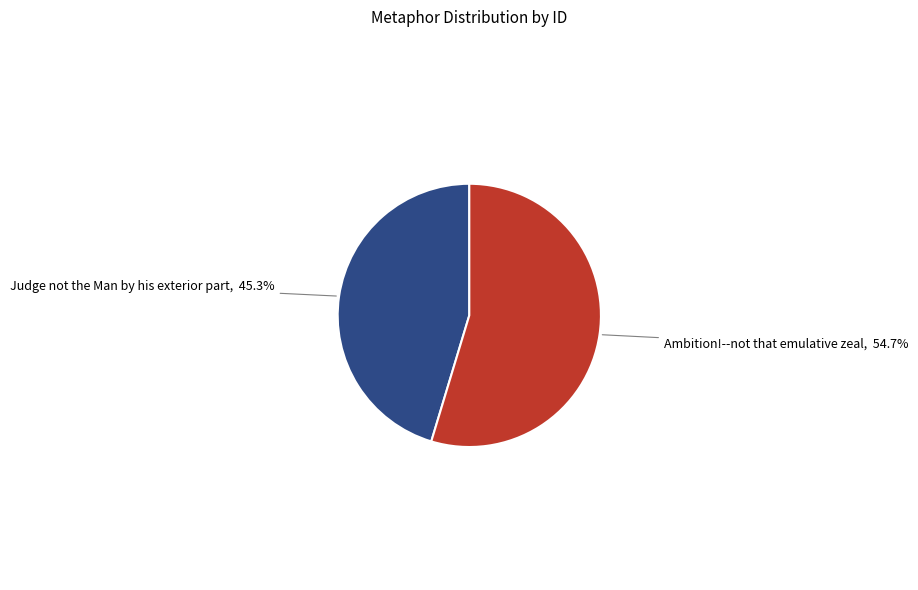

Does any single category account for the majority?

Yes